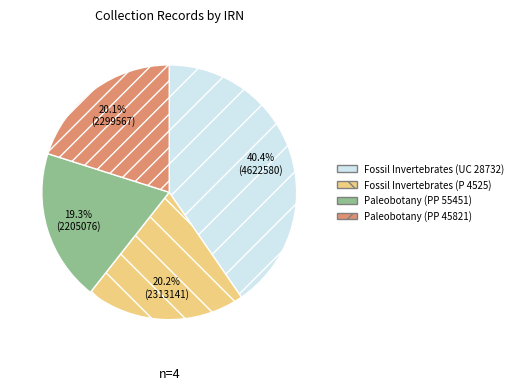

How much of the chart is everything except Paleobotany (PP 45821)?

79.9%